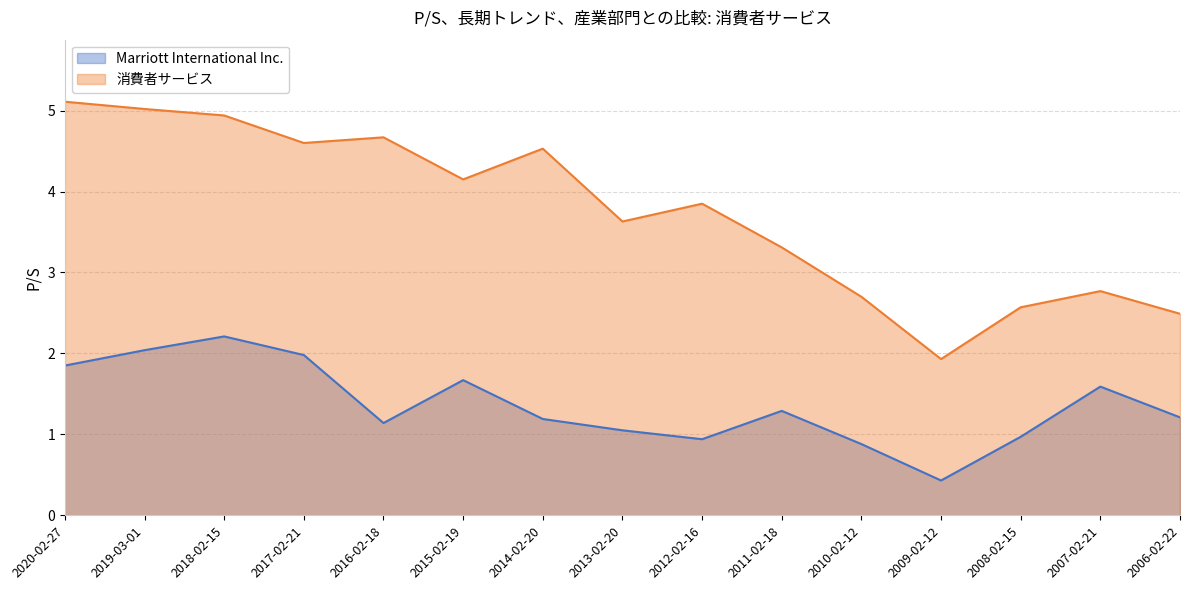

Reading left to right, extract all data points from this chart.

Marriott International Inc.: 2020-02-27=1.9	2019-03-01=2.0	2018-02-15=2.2	2017-02-21=2.0	2016-02-18=1.1	2015-02-19=1.7	2014-02-20=1.2	2013-02-20=1.1	2012-02-16=0.9	2011-02-18=1.3	2010-02-12=0.9	2009-02-12=0.4	2008-02-15=1.0	2007-02-21=1.6	2006-02-22=1.2
消費者サービス: 2020-02-27=5.1	2019-03-01=5.0	2018-02-15=4.9	2017-02-21=4.6	2016-02-18=4.7	2015-02-19=4.2	2014-02-20=4.5	2013-02-20=3.6	2012-02-16=3.9	2011-02-18=3.3	2010-02-12=2.7	2009-02-12=1.9	2008-02-15=2.6	2007-02-21=2.8	2006-02-22=2.5